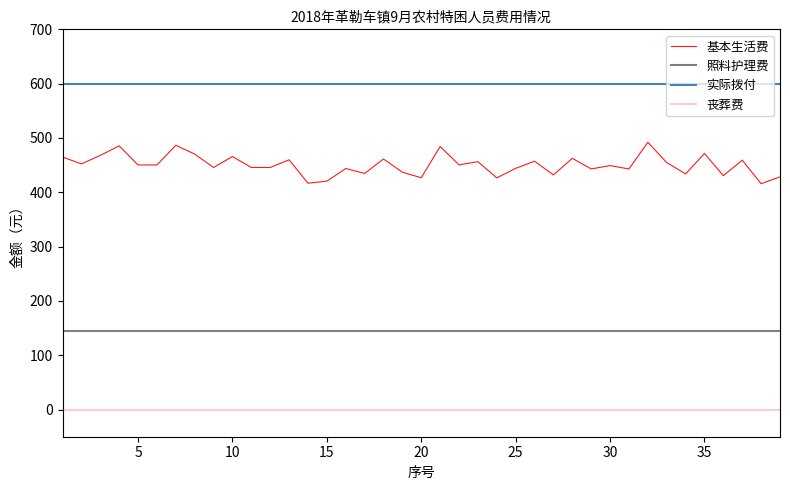

Rank the series by their maximum value, from lowest to highest.

丧葬费, 照料护理费, 基本生活费, 实际拨付